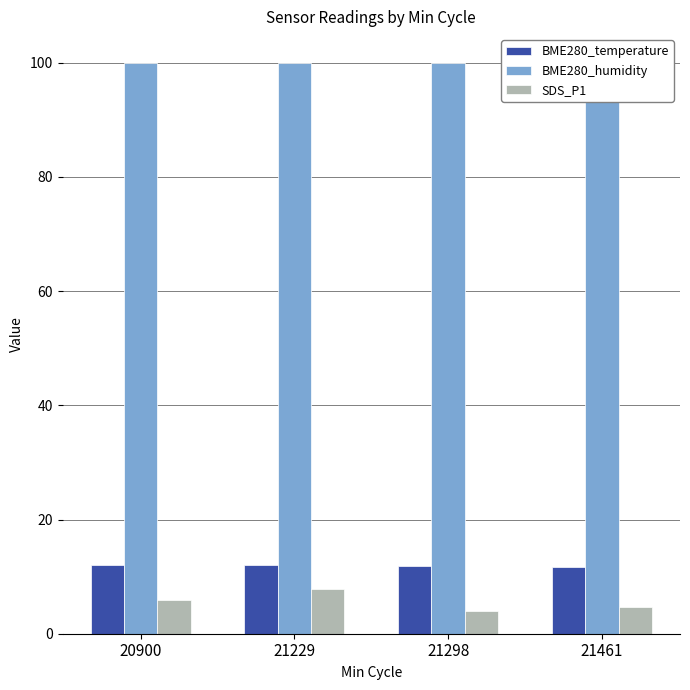

List the labels in order of SDS_P1 value, largest first.

21229, 20900, 21461, 21298